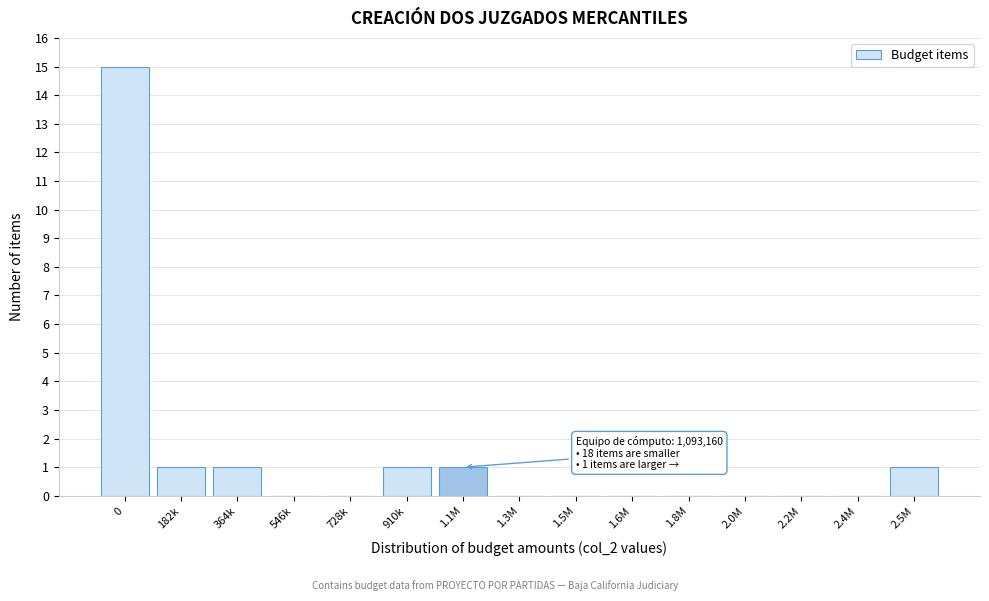

Reading left to right, list all the values displayed in this chart.

0=15	182k=1	364k=1	546k=0	728k=0	910k=1	1.1M=1	1.3M=0	1.5M=0	1.6M=0	1.8M=0	2.0M=0	2.2M=0	2.4M=0	2.5M=1